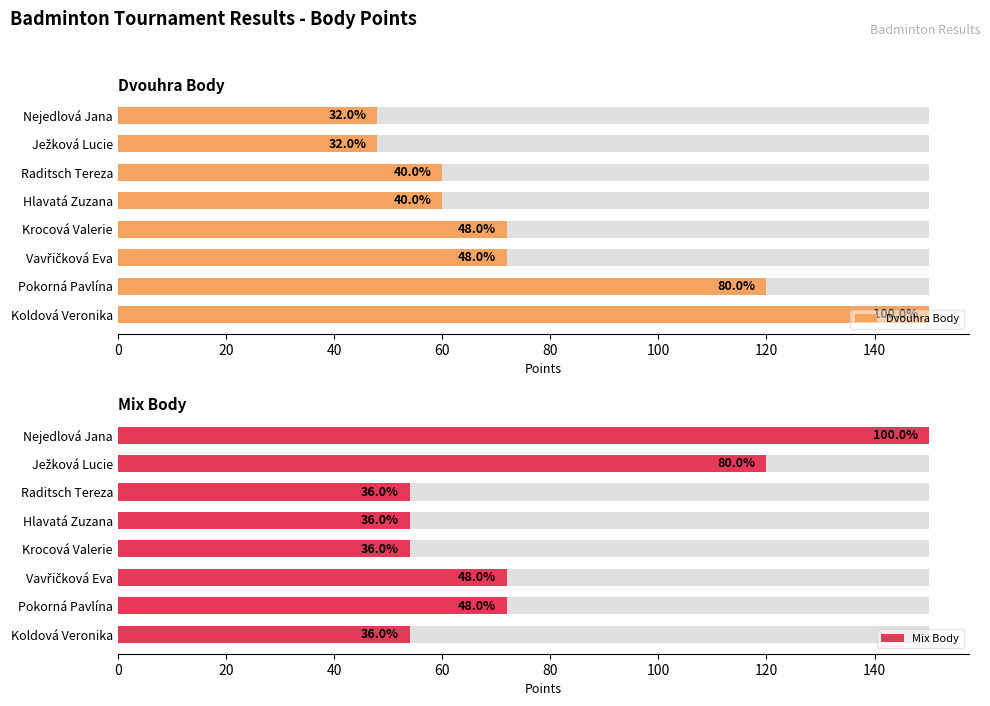

How many groups of bars are there?

8